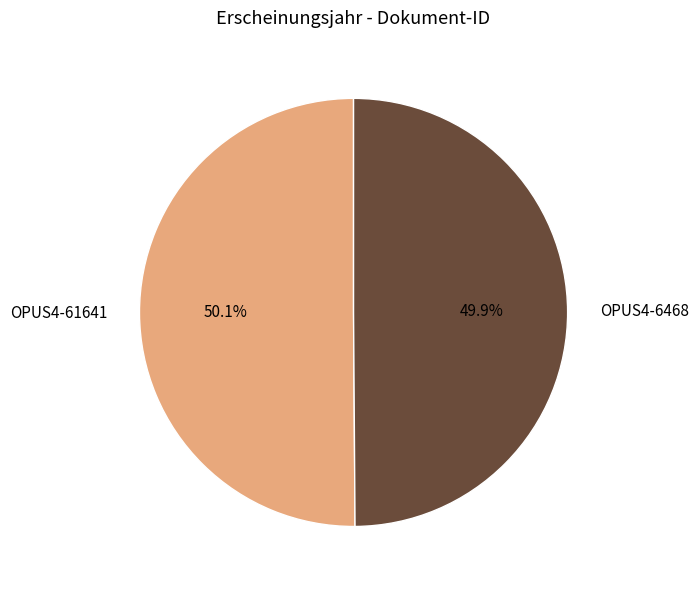

To the nearest percent, what is the combined percentage of OPUS4-61641 and OPUS4-6468?

100%